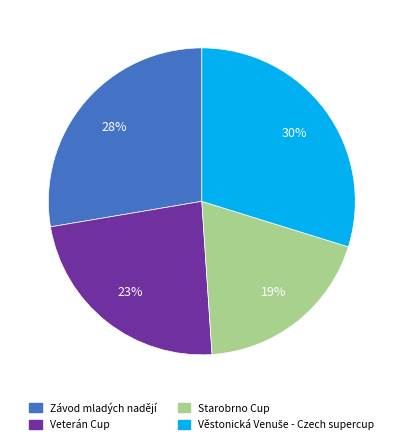

Is there a majority slice in this chart?

No